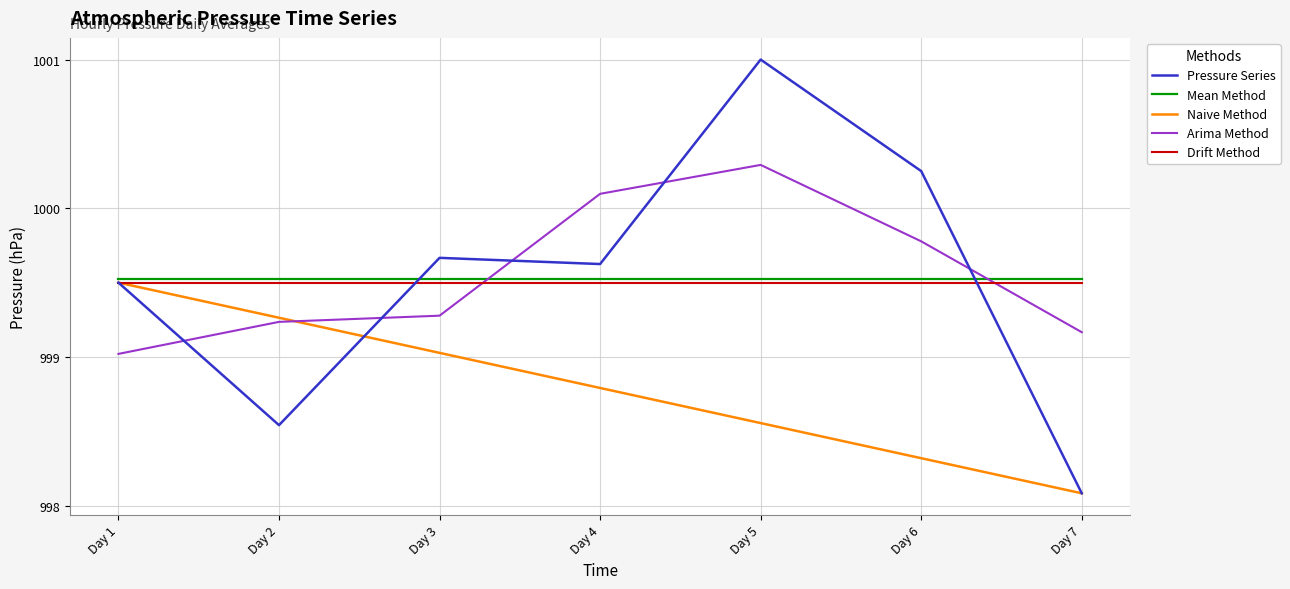

Which series changed the most between Day 5 and Day 7?

Pressure Series